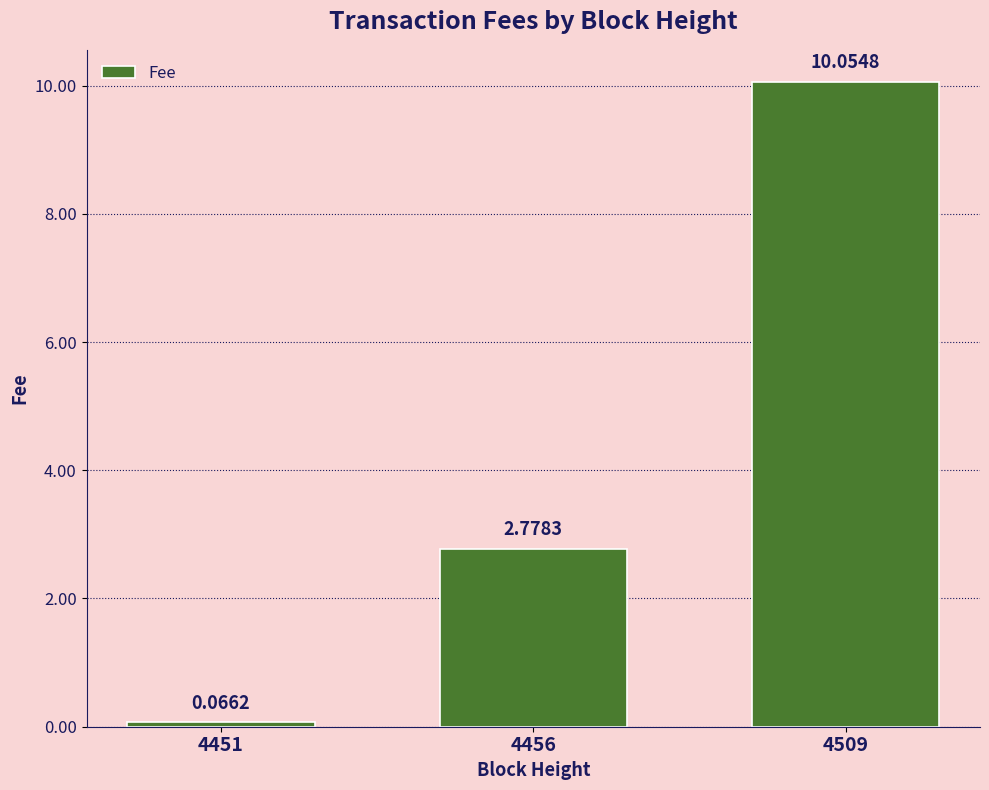

What is the greatest value displayed?

10.1